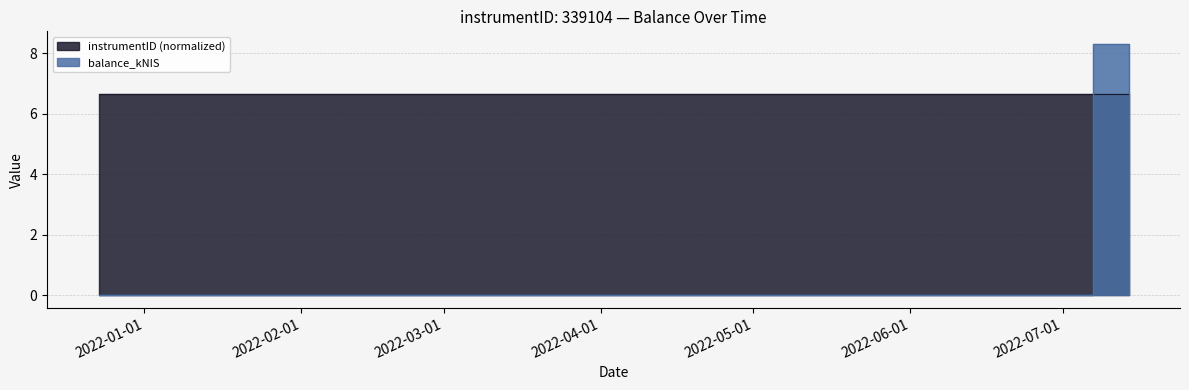

Rank the categories by value from lowest to highest.

2021-12-23, 2022-03-10, 2022-07-14, 2022-07-07